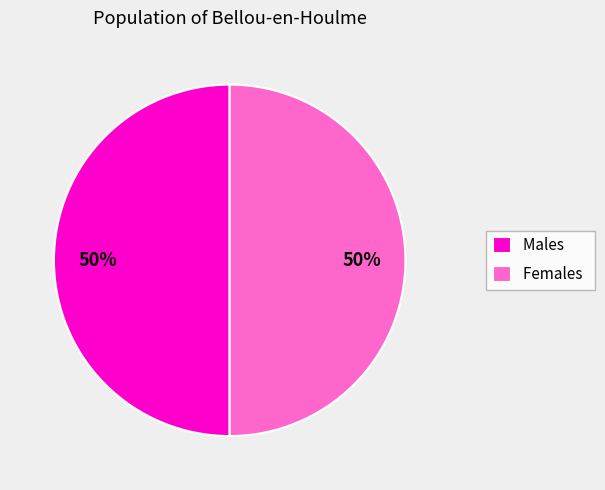

To the nearest percent, what is the difference between the largest and smallest slice percentages?

0%